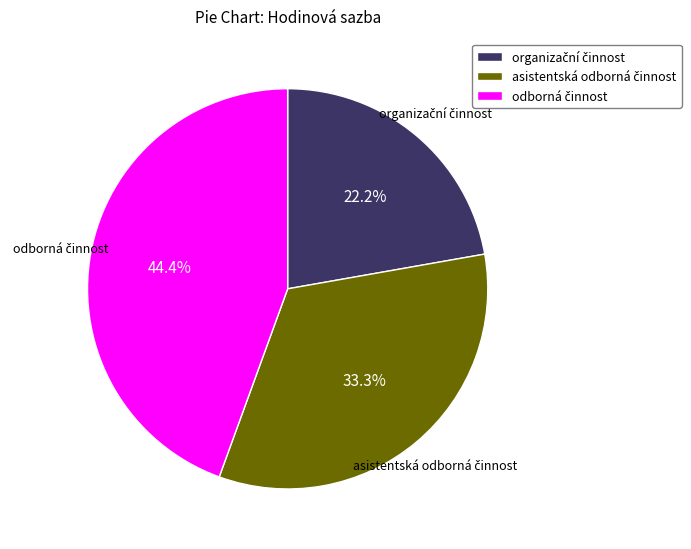

Is there a majority slice in this chart?

No